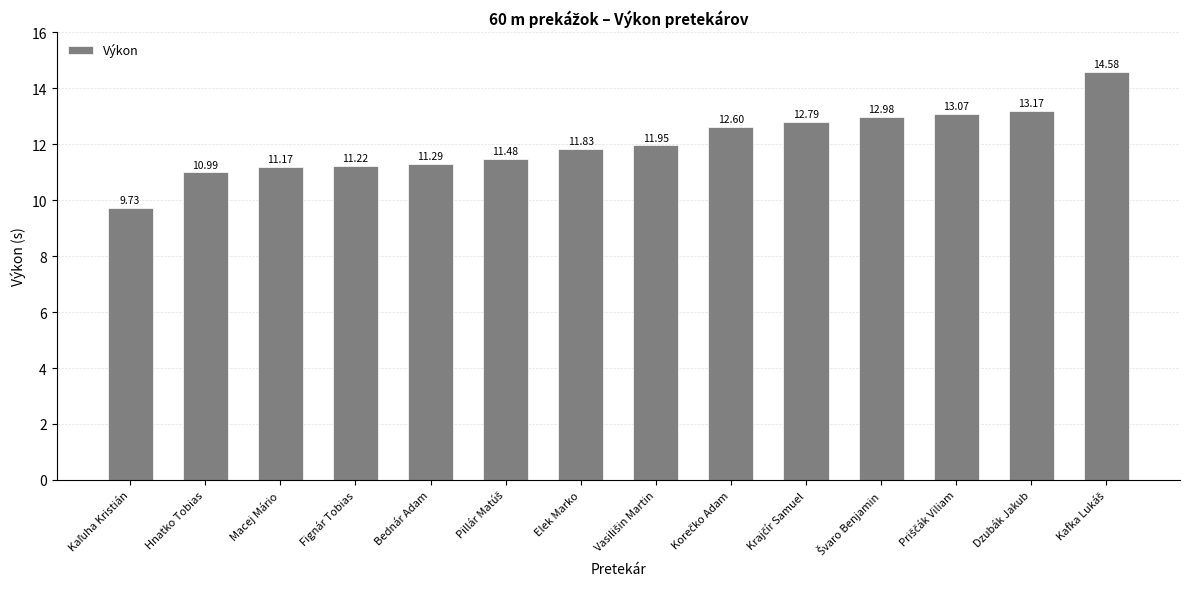

What is the average value?

12.1